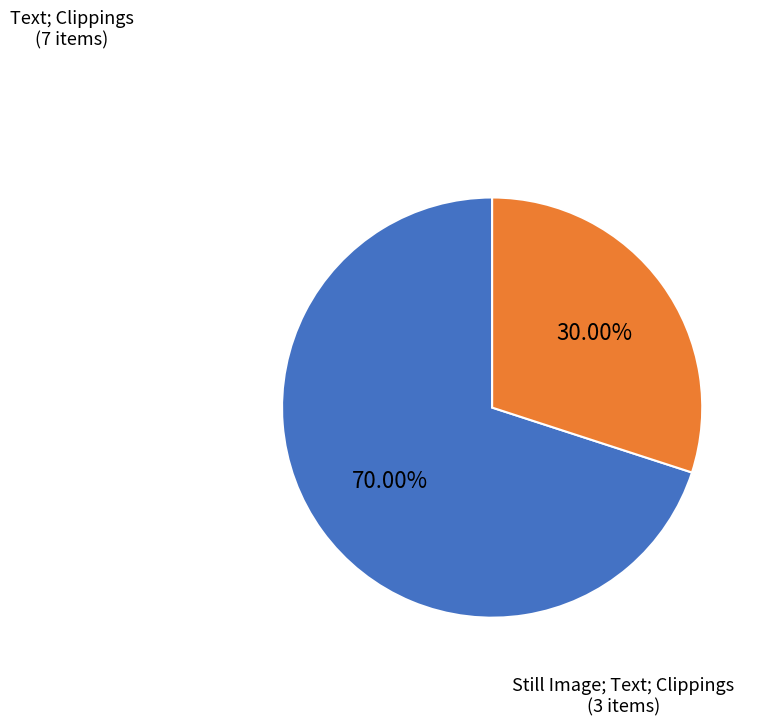

Is there any slice that represents more than half of the pie?

Yes